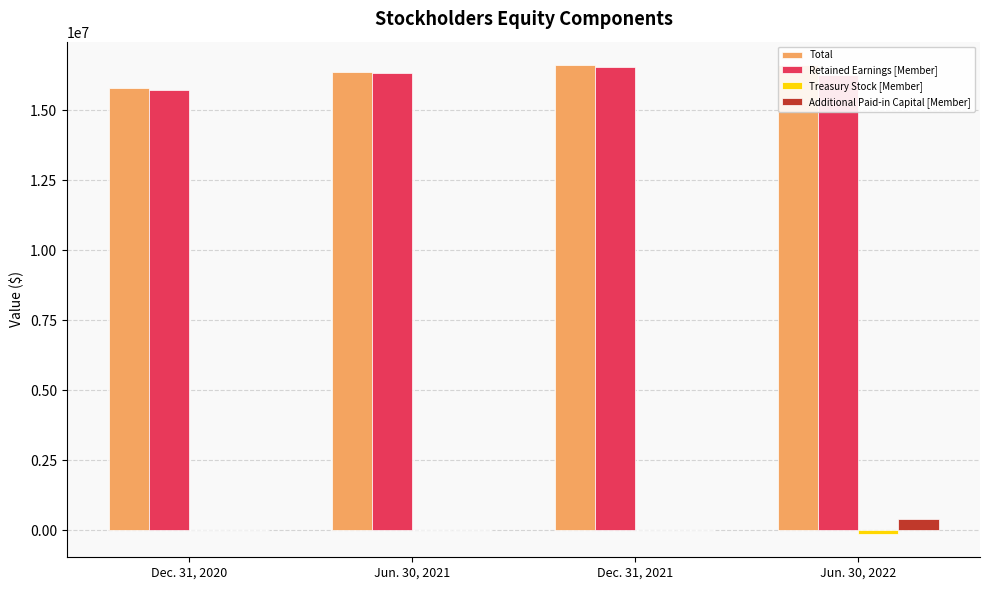

How many categories are shown in the chart?

4